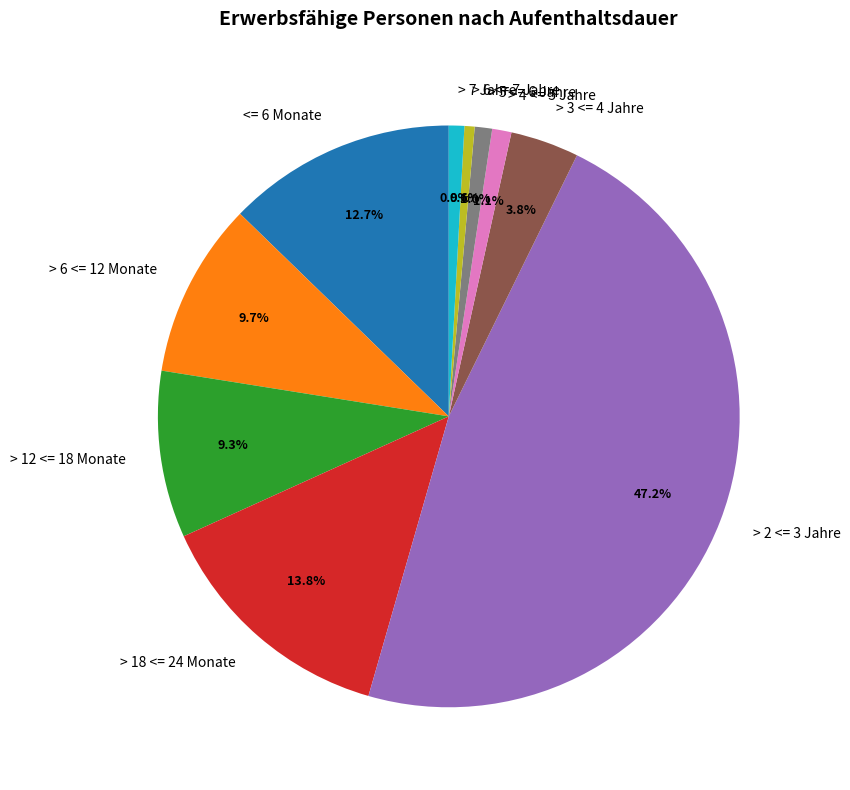

What is the ratio of the value at > 5 <= 6 Jahre to the value at > 7 Jahre?

1.1